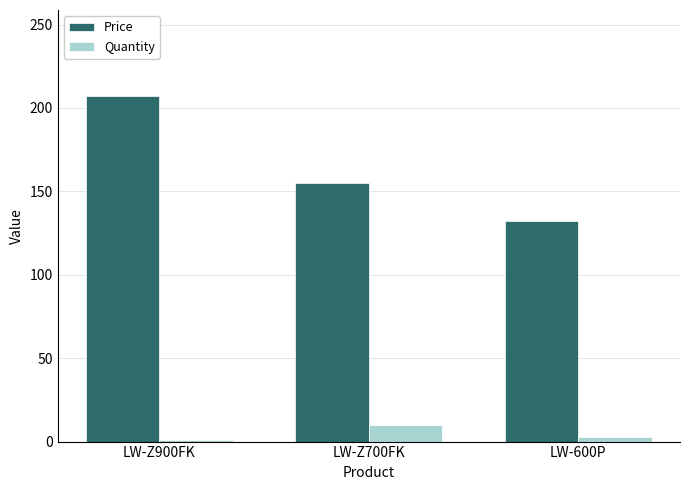

At which label does Quantity first exceed 3?

LW-Z700FK